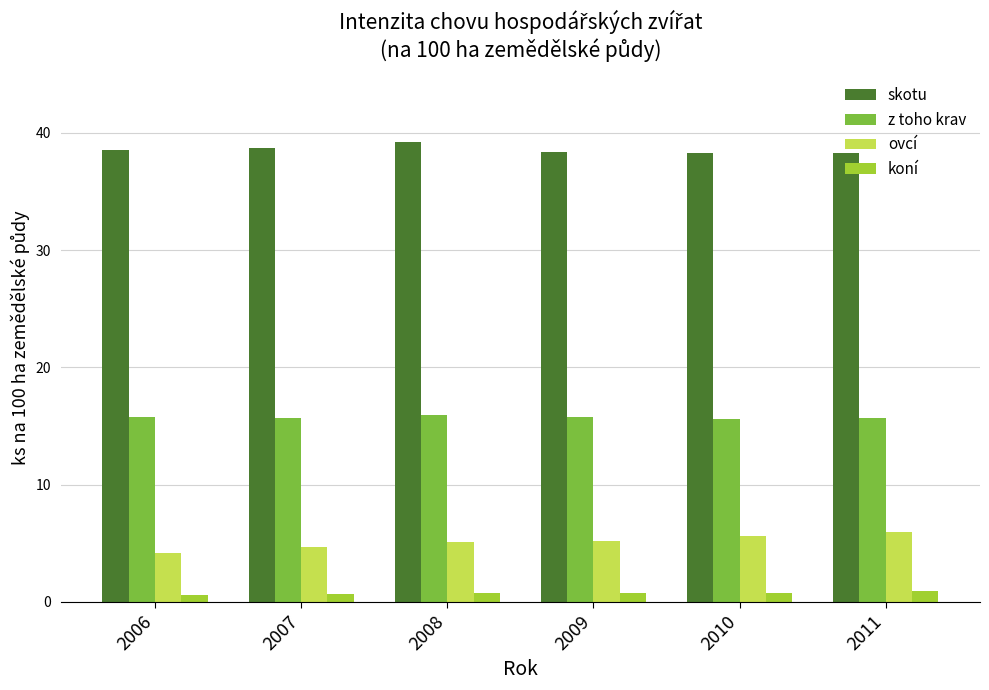

What is the highest value of the ovcí series?

6.0